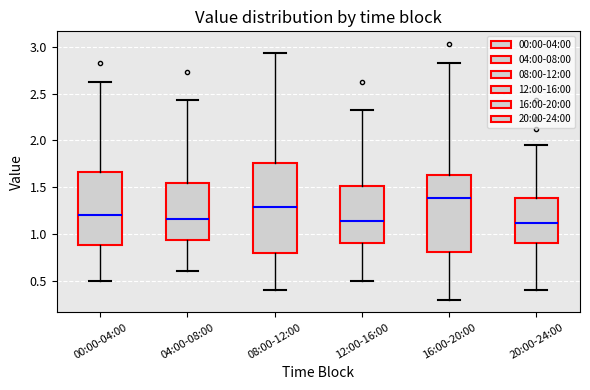

Which box is the tallest, from its lower edge to its upper edge?

08:00-12:00